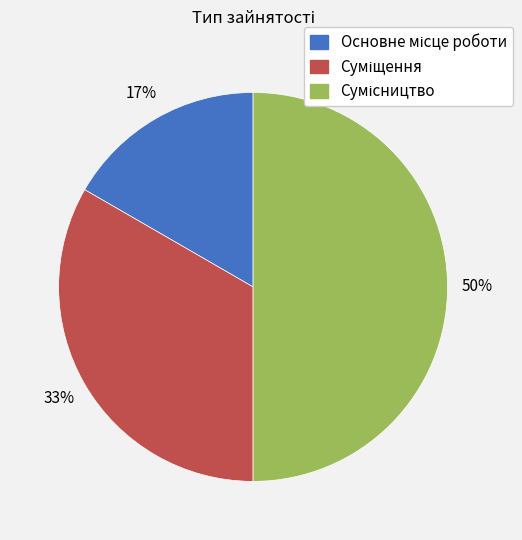

To the nearest percent, what is the average slice percentage?

33%